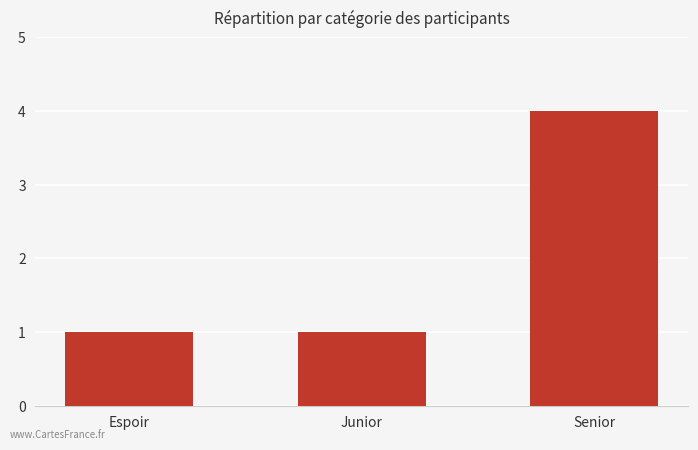

What is the sum of all values?

6